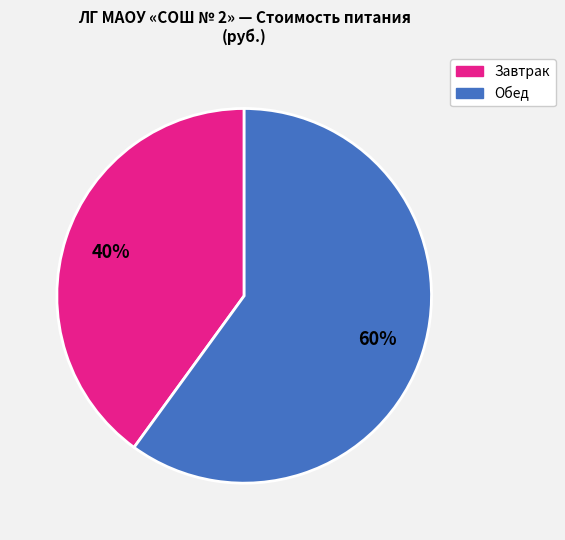

To the nearest percent, what is the difference between the largest and smallest slice percentages?

20%